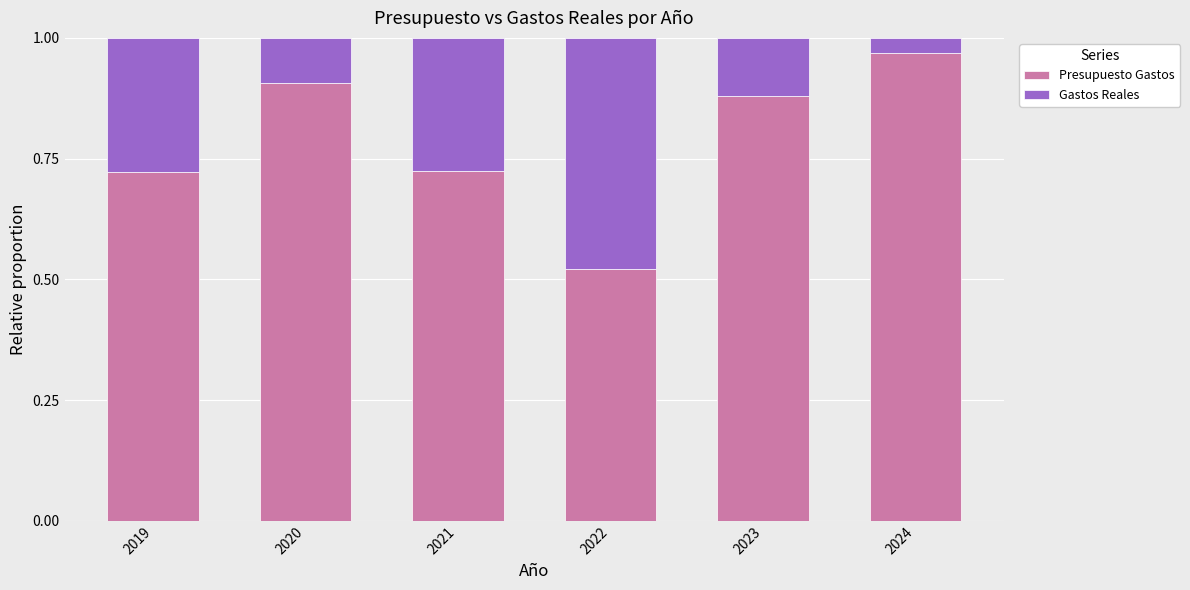

What are all the series names shown in the legend?

Presupuesto Gastos, Gastos Reales